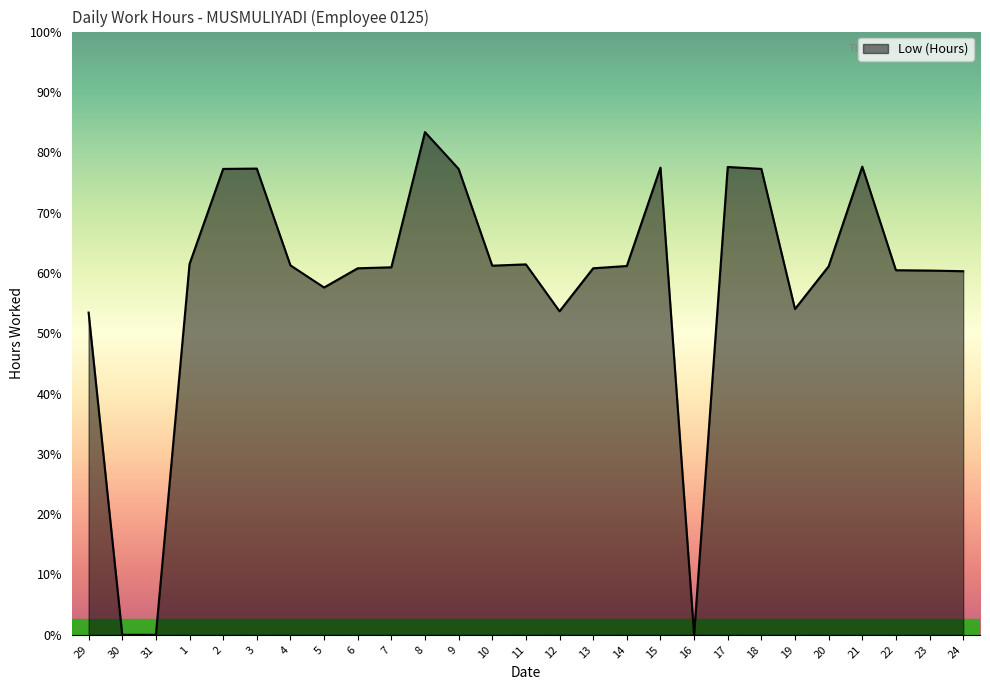

Which has a higher value, 1 or 24?

1